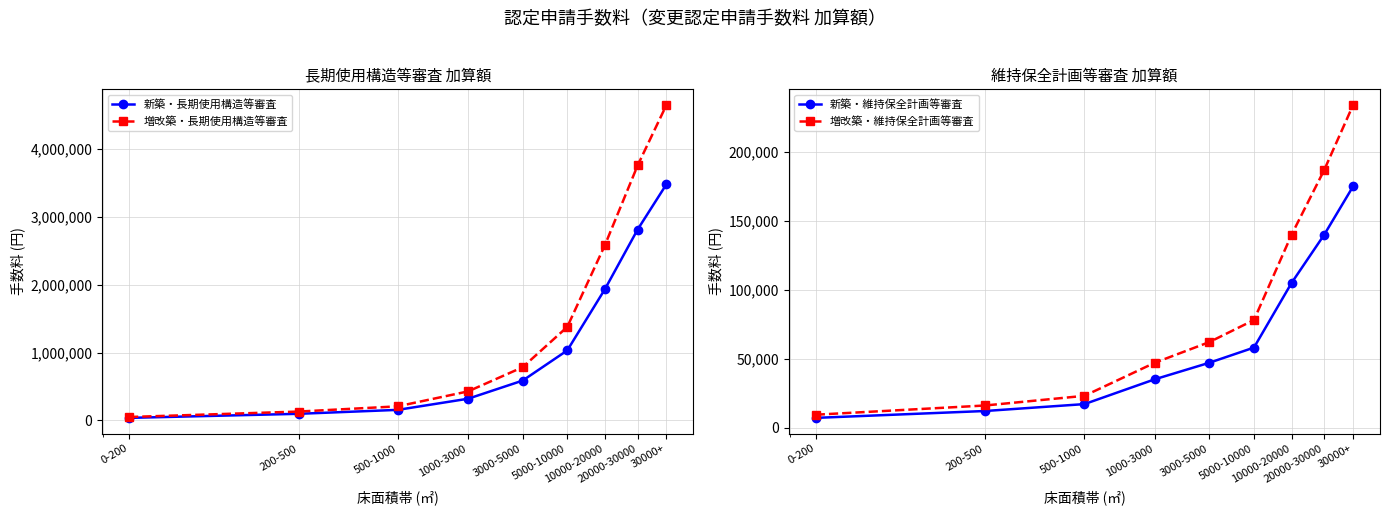

True or false: 新築・長期使用構造等審査 and 増改築・維持保全計画等審査 cross at least once.

False